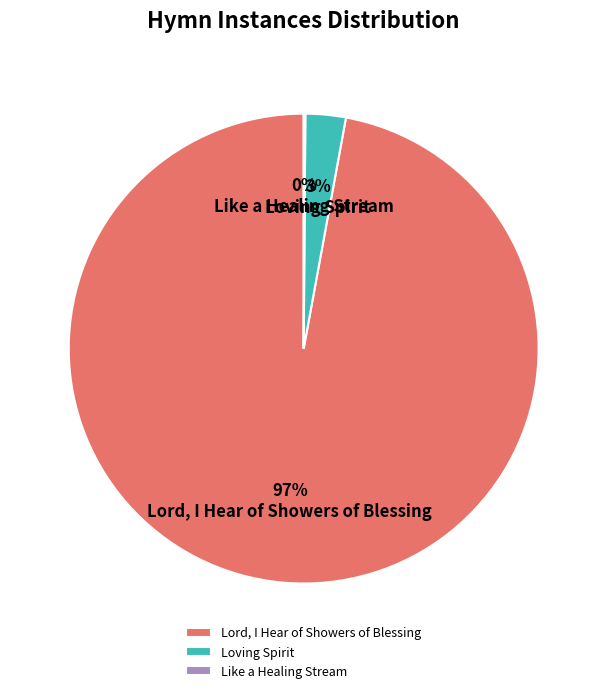

True or false: Loving Spirit accounts for 10% of the total.

False